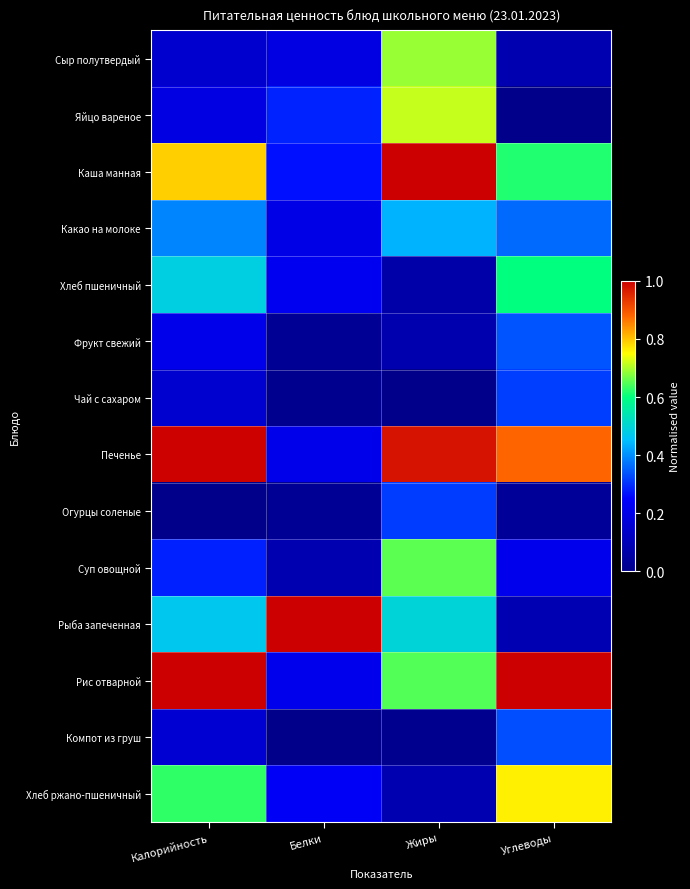

Rank the series at Белки from lowest to highest value.

Компот из груш, Чай с сахаром, Огурцы соленые, Фрукт свежий, Суп овощной, Сыр полутвердый, Какао на молоке, Печенье, Рис отварной, Хлеб пшеничный, Хлеб ржано-пшеничный, Каша манная, Яйцо вареное, Рыба запеченная